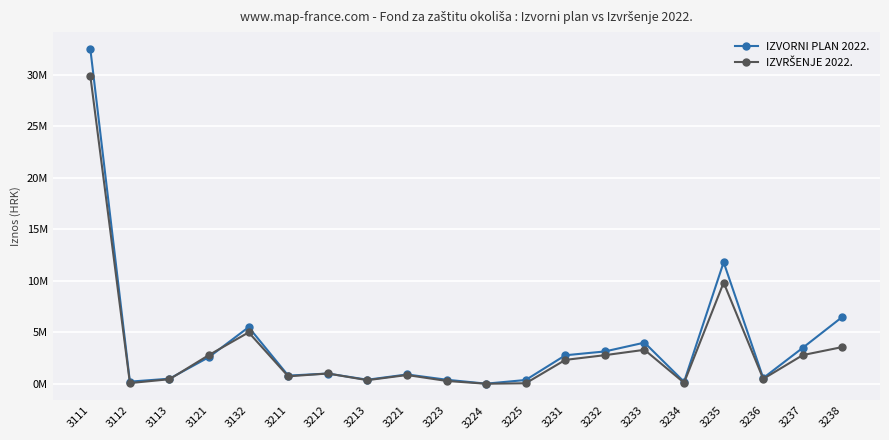

Does the chart have visible grid lines?

Yes